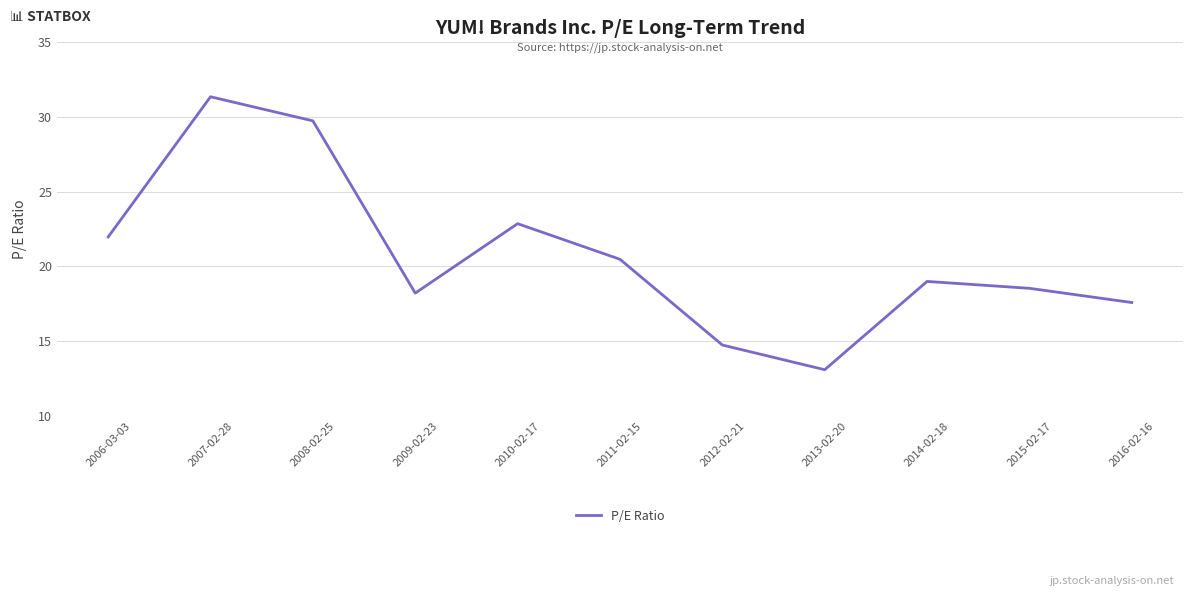

What position from the right is 2015-02-17?

2